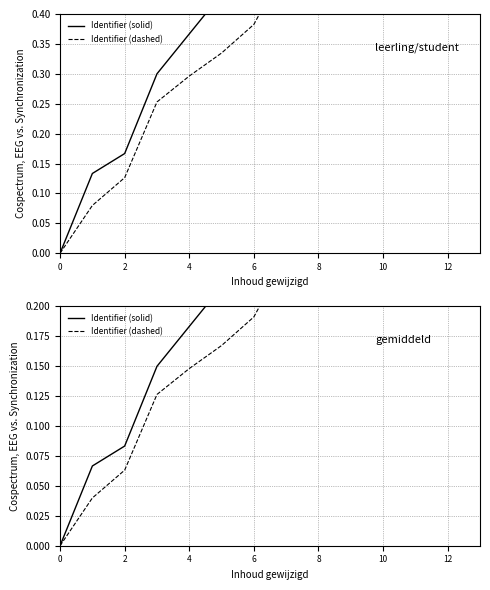

How many data points does each series have?

14